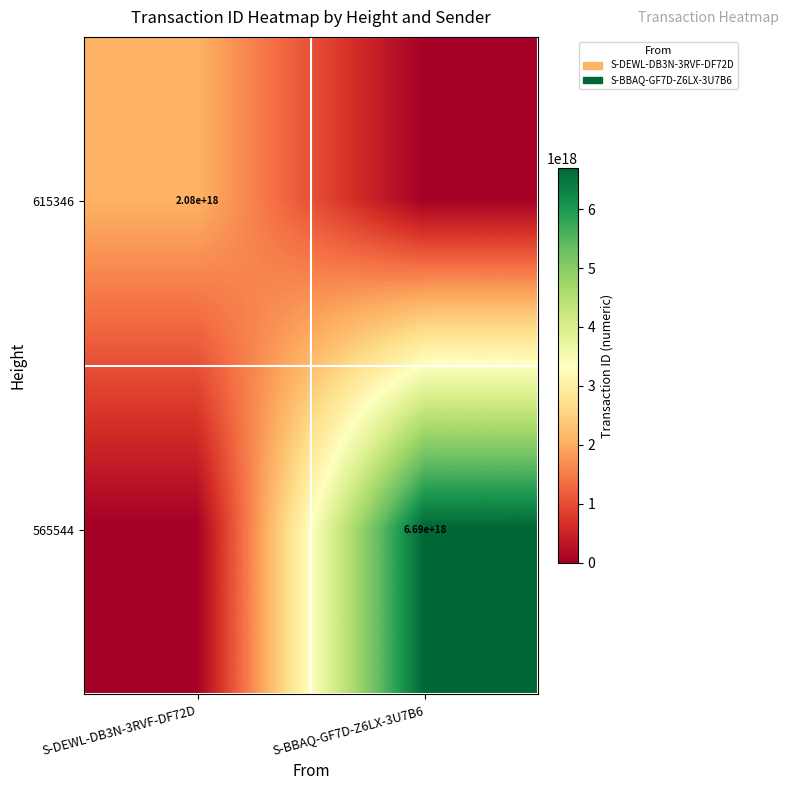

True or false: 565544 has a value of 1437889858709827584 at S-BBAQ-GF7D-Z6LX-3U7B6.

False